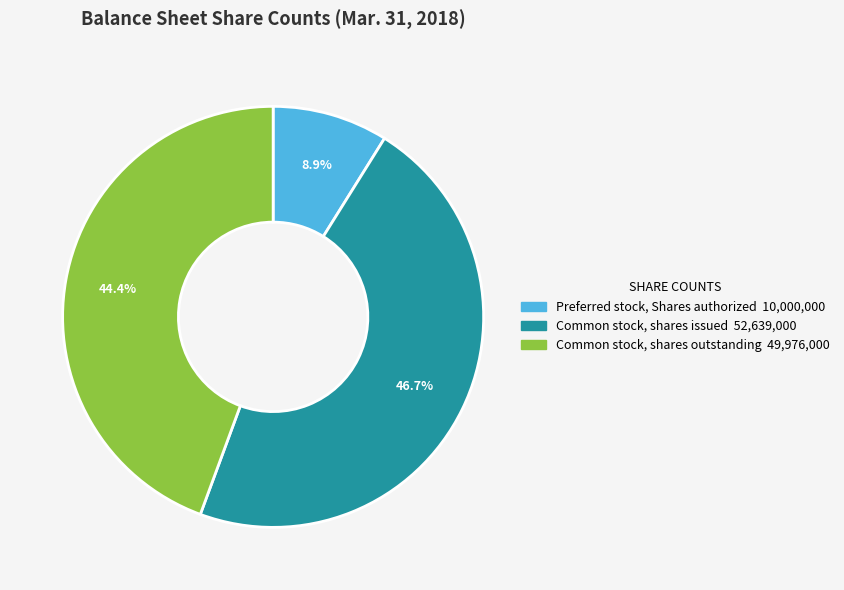

Is Preferred stock, Shares authorized the majority of the pie?

No